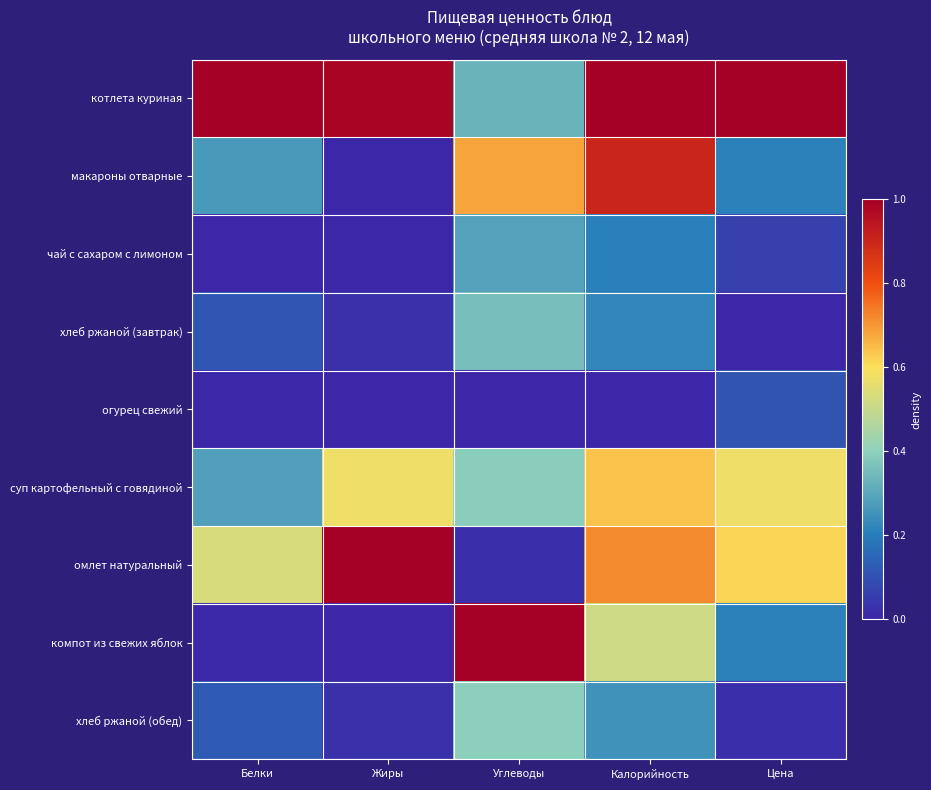

Which has a higher value, Углеводы or Калорийность?

Калорийность